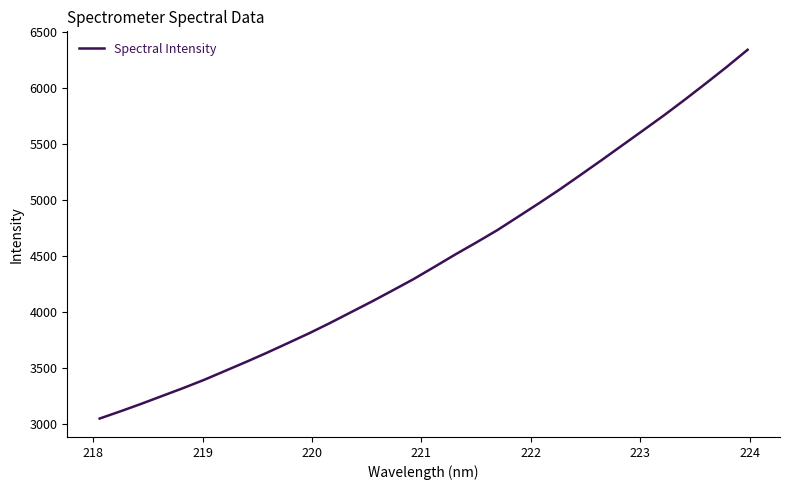

What is the greatest value displayed?

6343.6